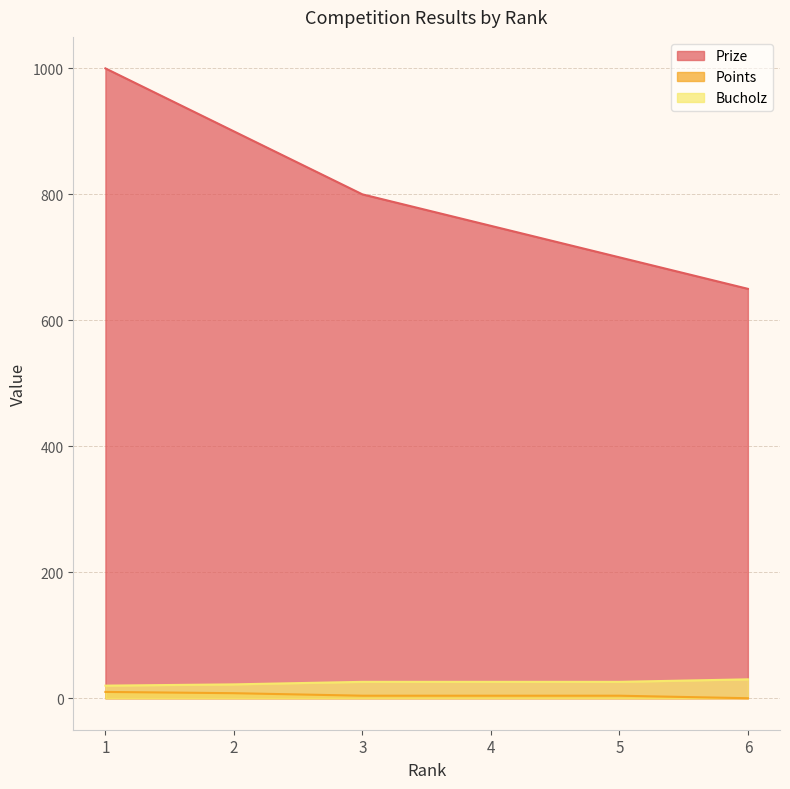

What is the difference between the second highest and second lowest values in the Bucholz series?

4